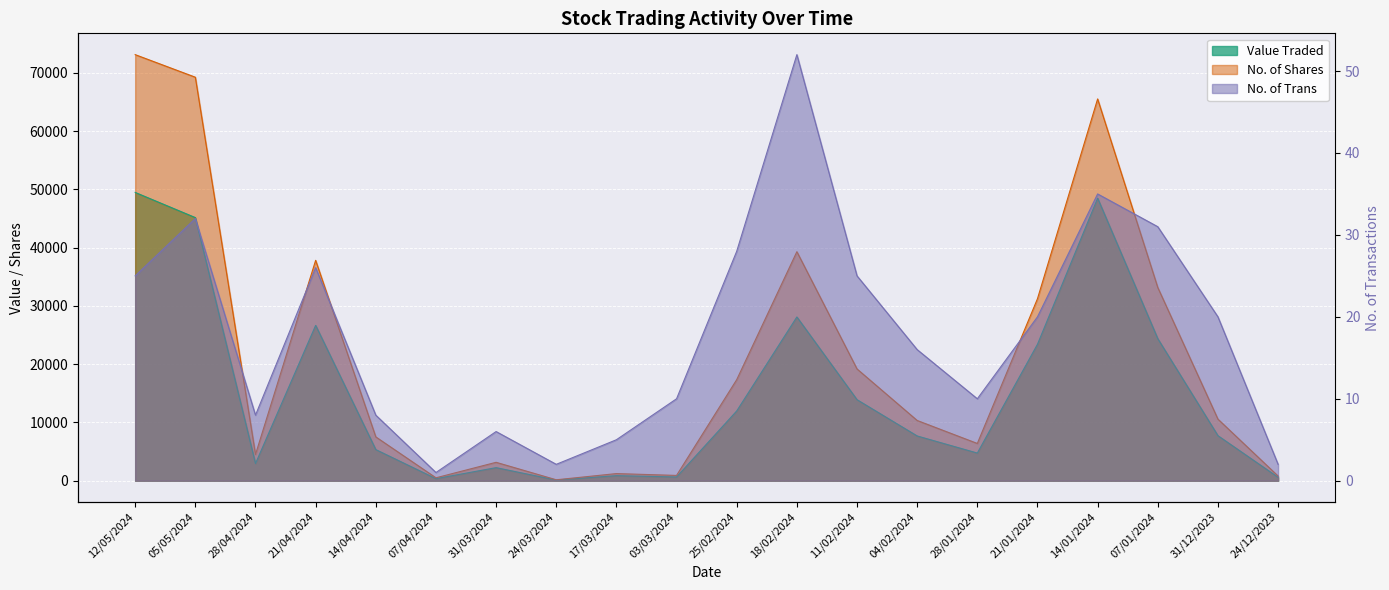

True or false: No. of Shares and No. of Trans intersect in this chart.

False